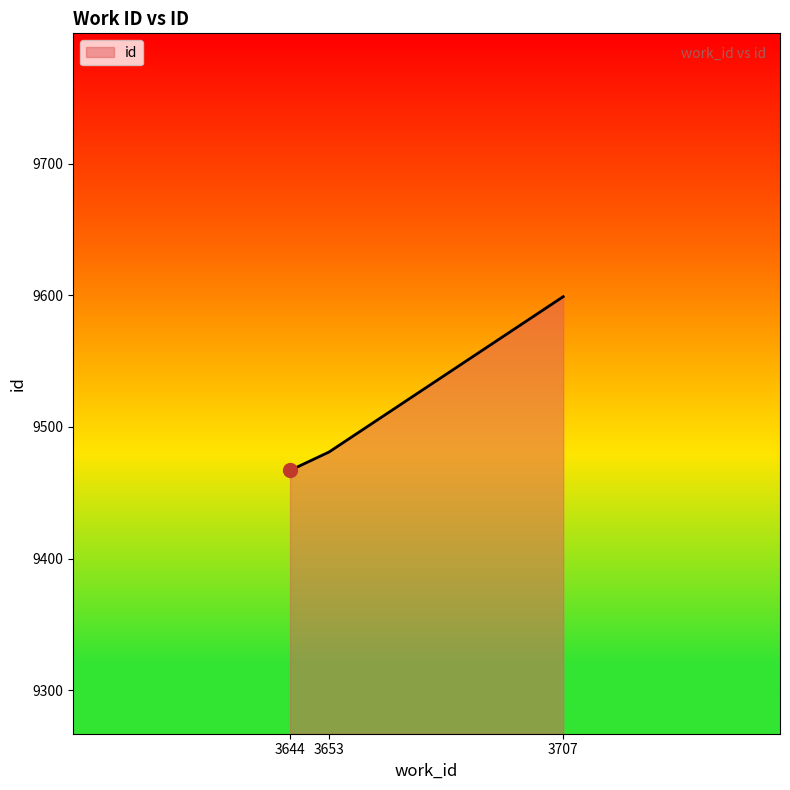

How many values are below 9481?

1